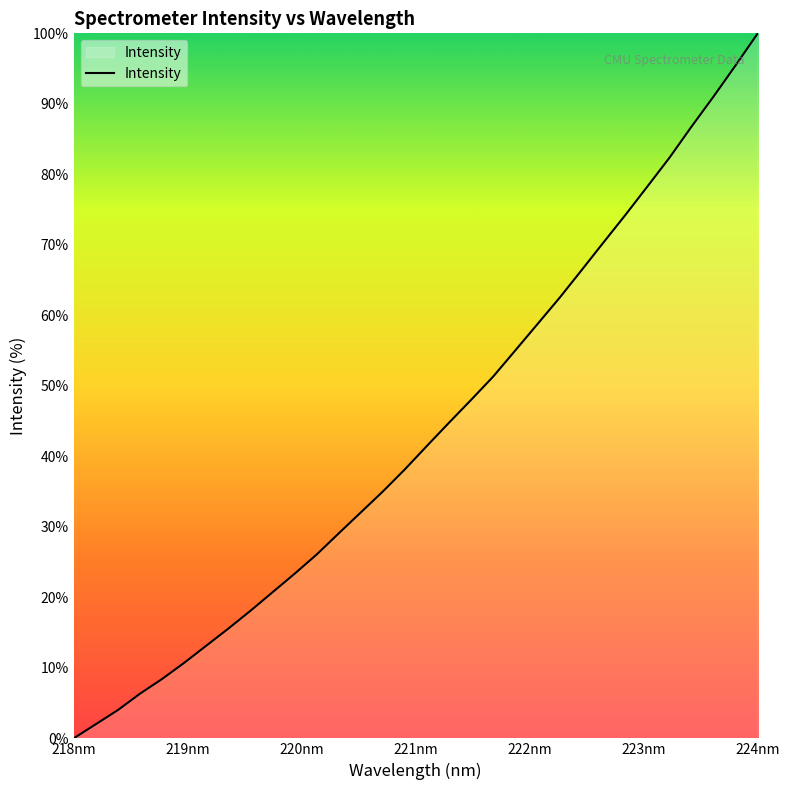

What is the greatest value displayed?

100.0